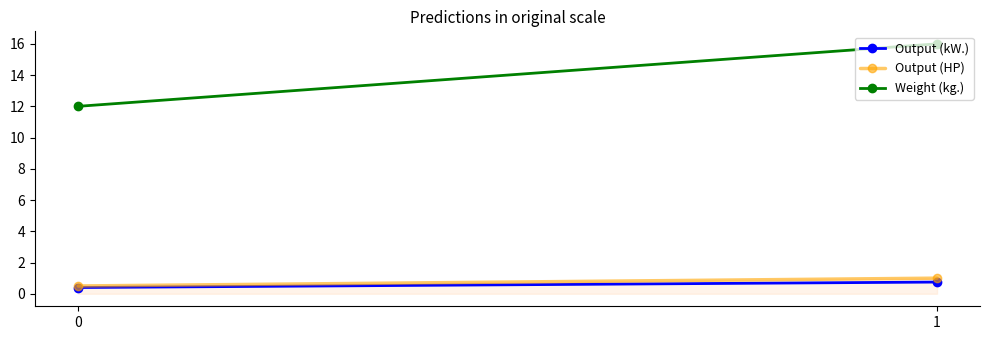

How many series are shown in this chart?

1